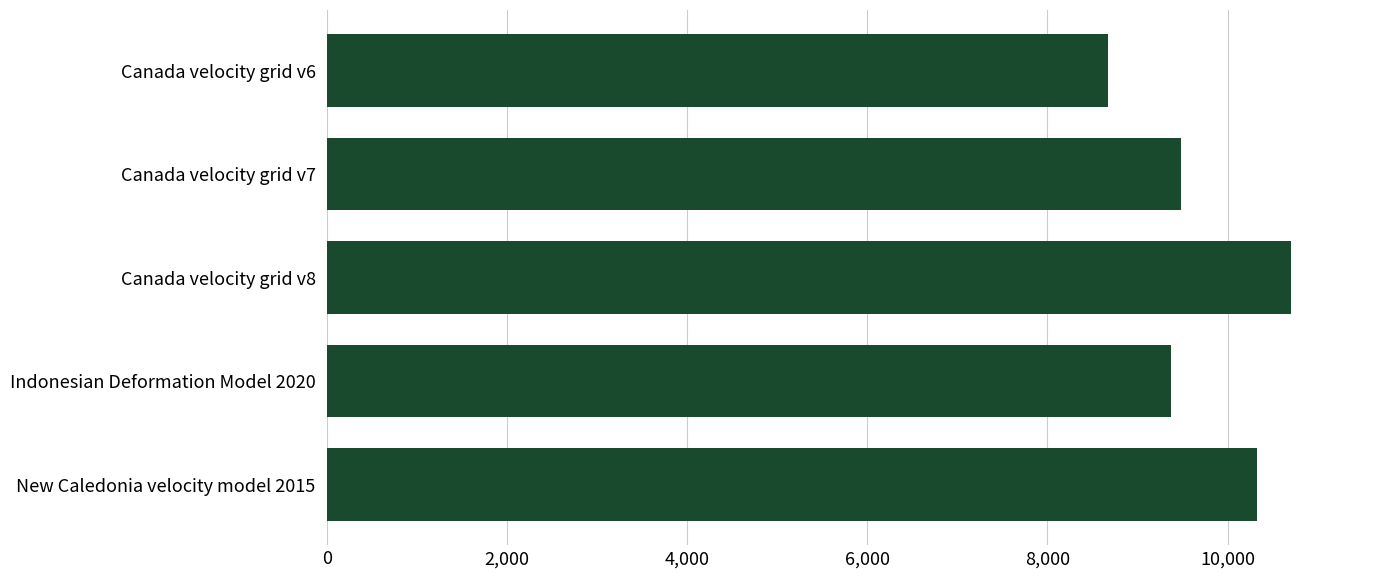

Where is the data nearest to the value 9691?

Canada velocity grid v7